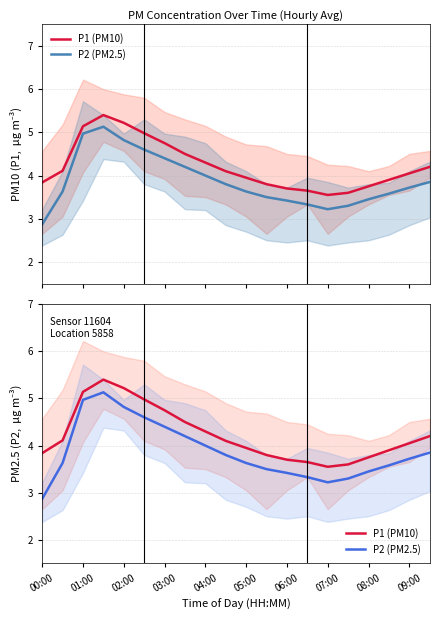

Which series has the largest total across all categories?

P1 (PM10)